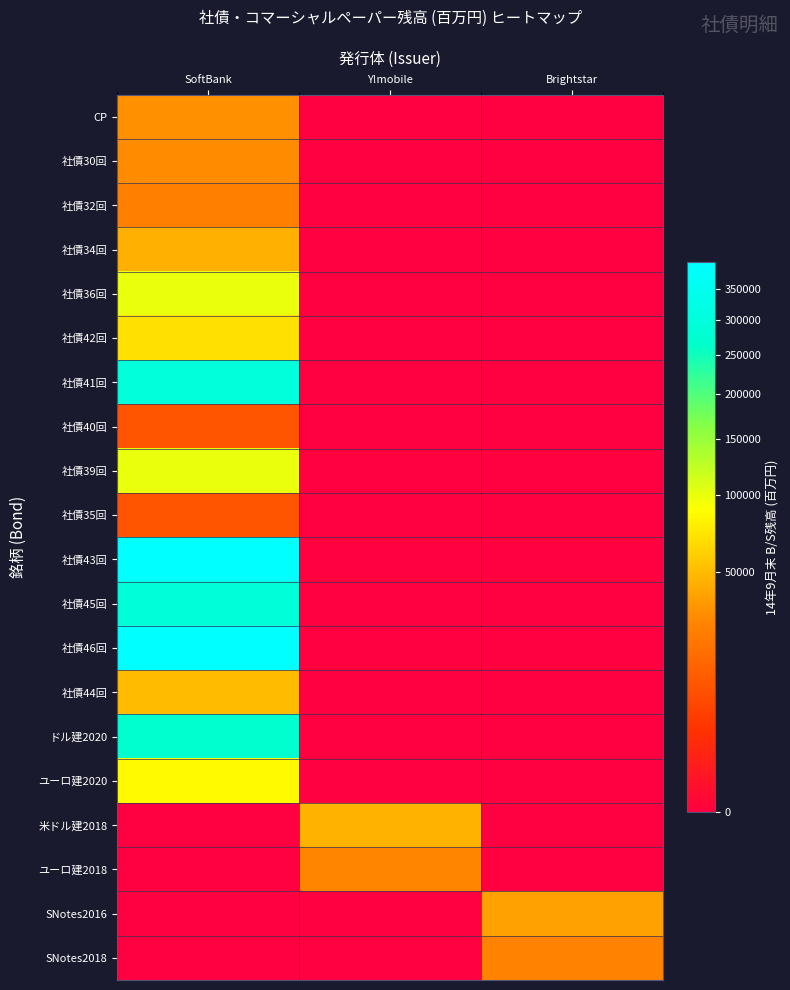

At which category is the sum across all series the highest?

SoftBank